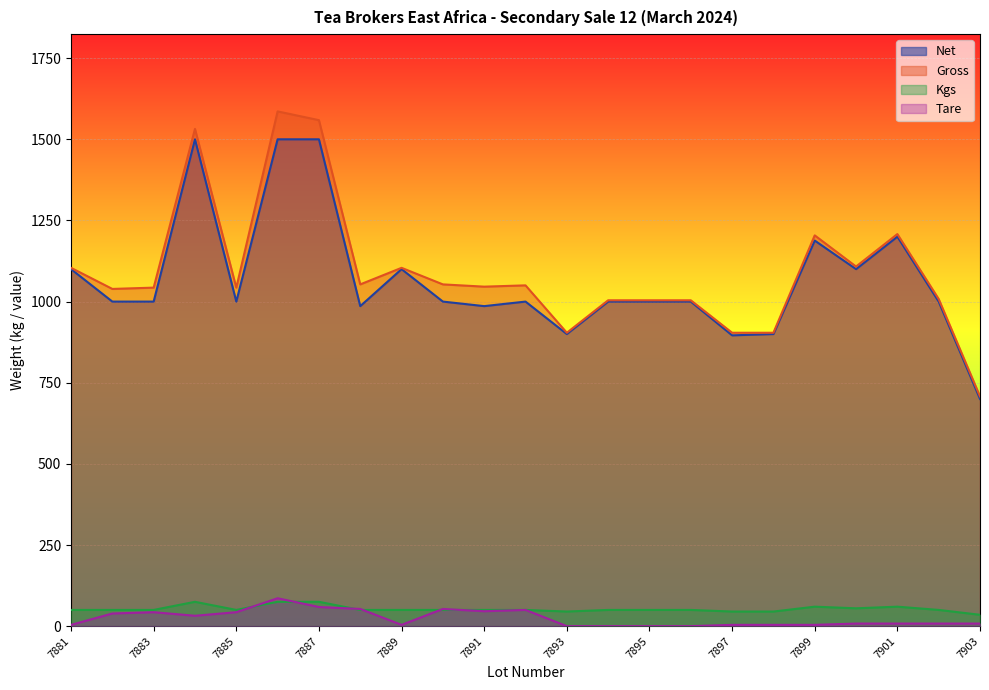

Reading right to left, what are all the values shown in this chart?

Net: 7903=700	7902=1000	7901=1200	7900=1100	7899=1188	7898=900	7897=896	7896=1000	7895=1000	7894=1000	7893=900	7892=1000	7891=986	7890=1000	7889=1100	7888=986	7887=1500	7886=1500	7885=1000	7884=1500	7883=1000	7882=1000	7881=1100
Gross: 7903=708	7902=1008	7901=1208	7900=1108	7899=1204	7898=904	7897=904	7896=1004	7895=1004	7894=1004	7893=904	7892=1050	7891=1046	7890=1053	7889=1104	7888=1053	7887=1559	7886=1586	7885=1043	7884=1532	7883=1043	7882=1039	7881=1104
Kgs: 7903=35	7902=50	7901=60	7900=55	7899=60	7898=45	7897=45	7896=50	7895=50	7894=50	7893=45	7892=50	7891=50	7890=50	7889=50	7888=50	7887=75	7886=75	7885=50	7884=75	7883=50	7882=50	7881=50
Tare: 7903=8	7902=8	7901=8	7900=8	7899=4	7898=4	7897=4	7896=0	7895=0	7894=0	7893=0	7892=50	7891=46	7890=53	7889=4	7888=53	7887=59	7886=86	7885=43	7884=32	7883=43	7882=39	7881=4